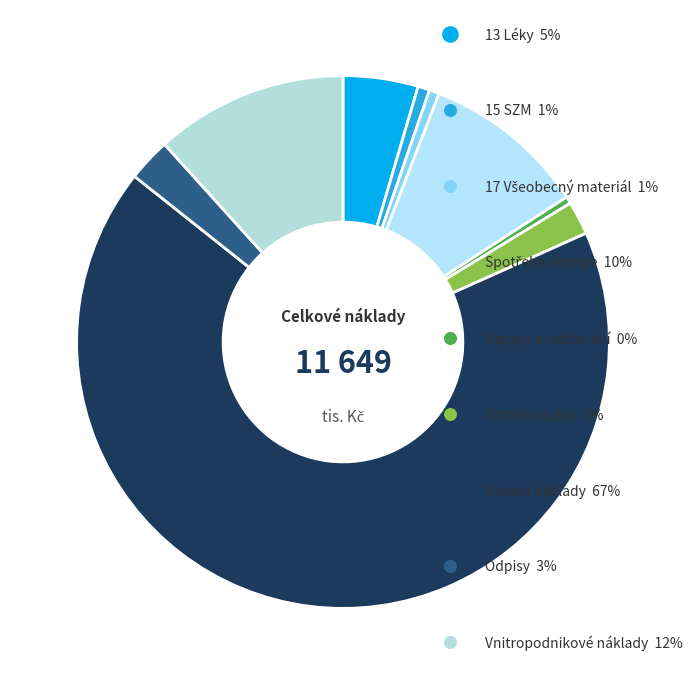

Which slice is the largest?

52 Osobní náklady